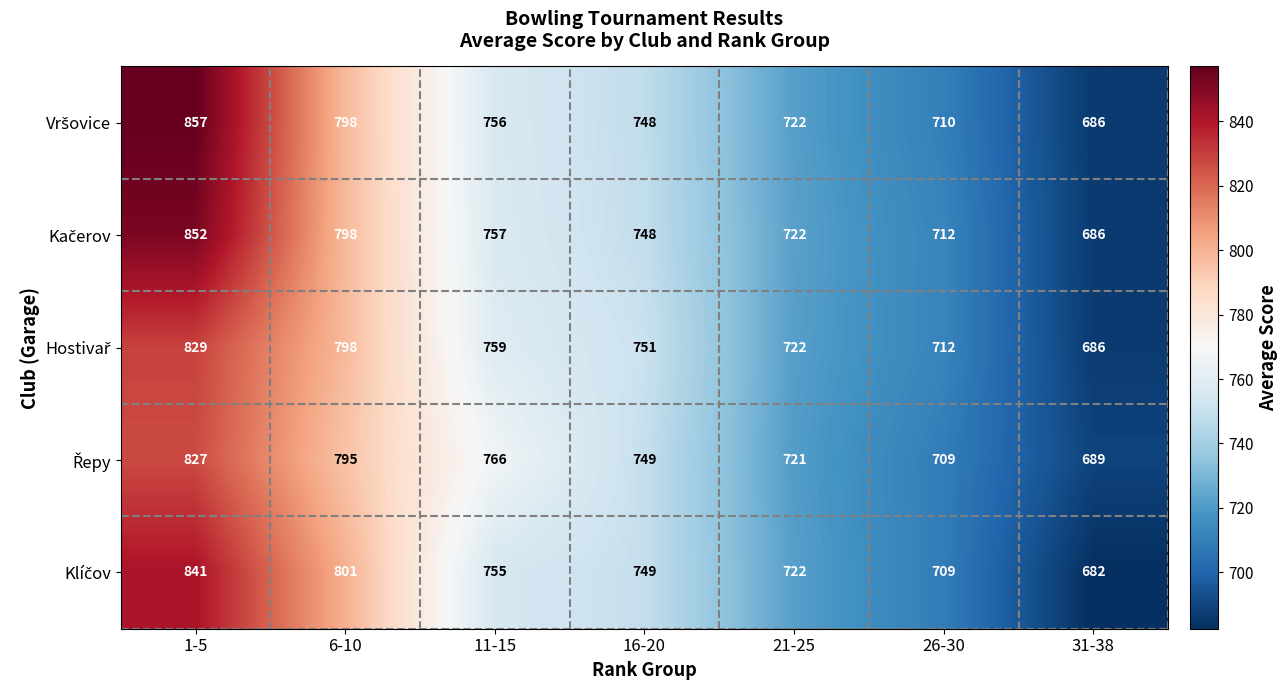

What is the smallest value displayed?

682